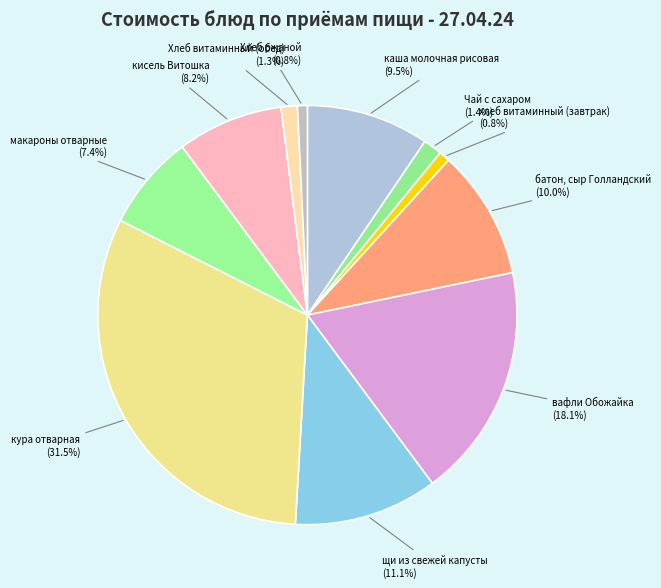

Count the number of slices in the pie.

11